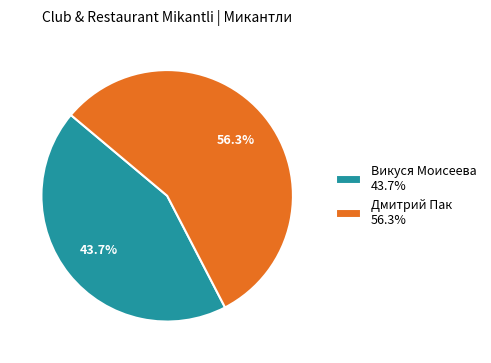

Do Викуся Моисеева and Дмитрий Пак together represent more than half of the pie?

Yes